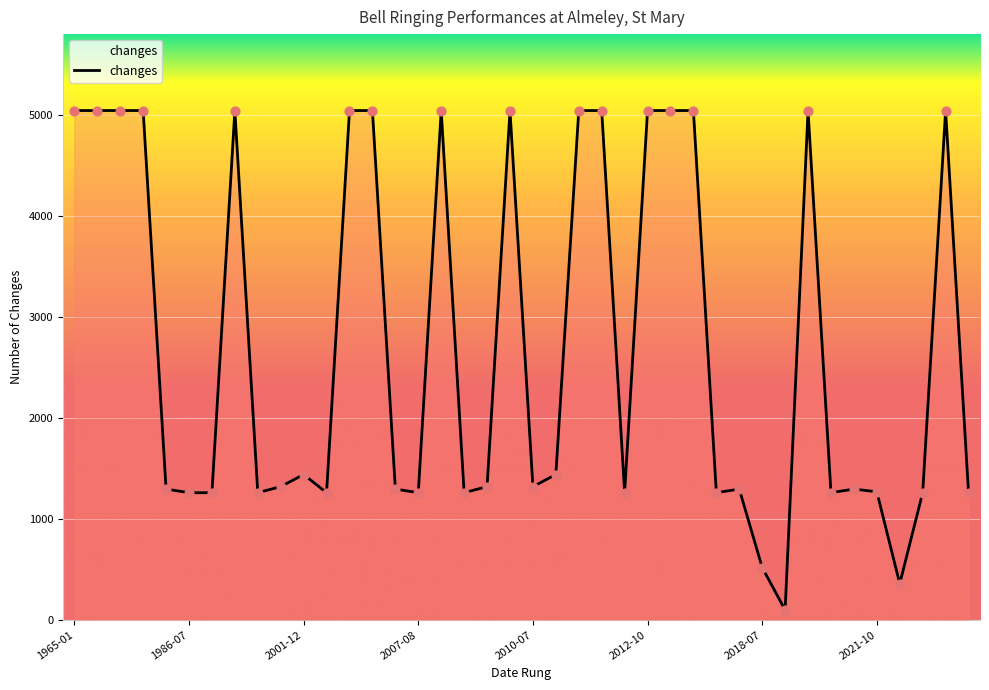

What is the difference between the maximum and minimum values?

4940